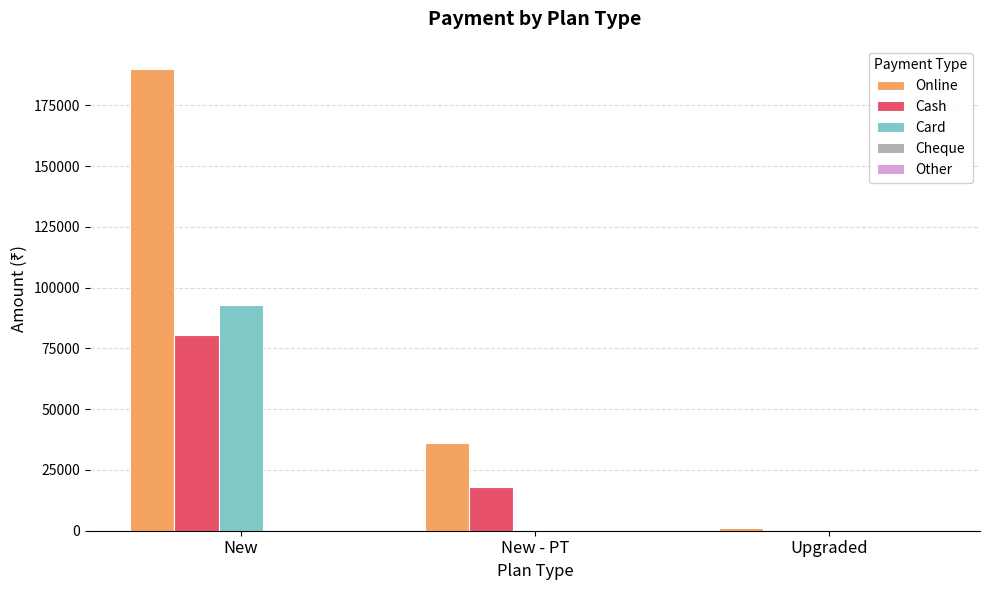

What is the total value across all series at New - PT?

54000